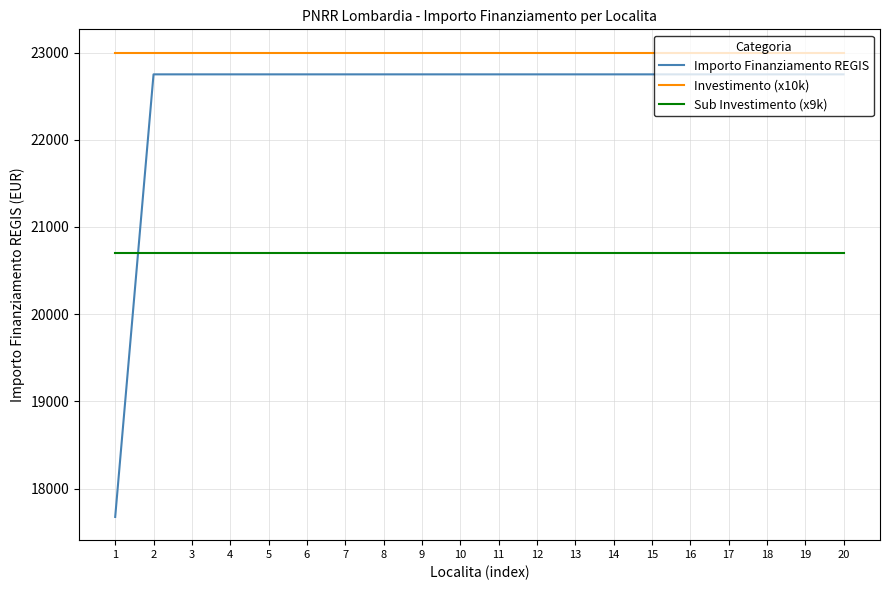

Which series has the widest spread of values?

Importo Finanziamento REGIS